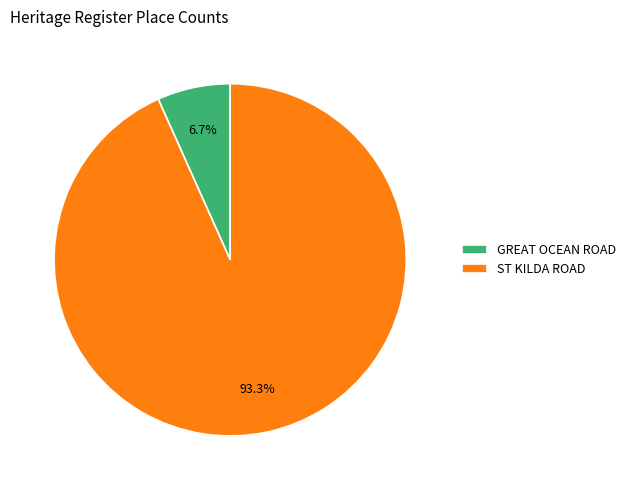

What is the largest slice in the pie chart?

ST KILDA ROAD